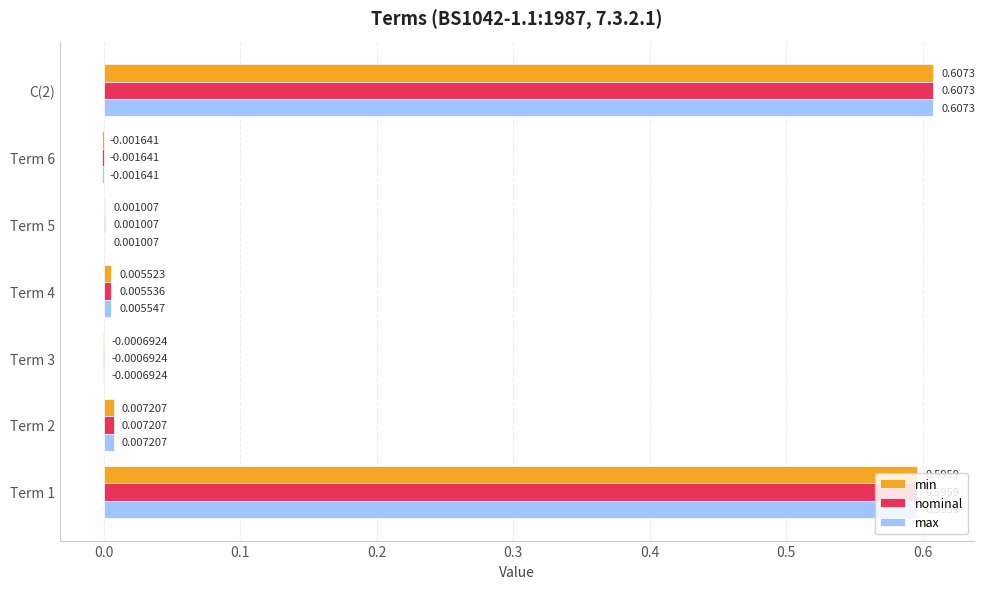

What are all the series names shown in the legend?

min, nominal, max